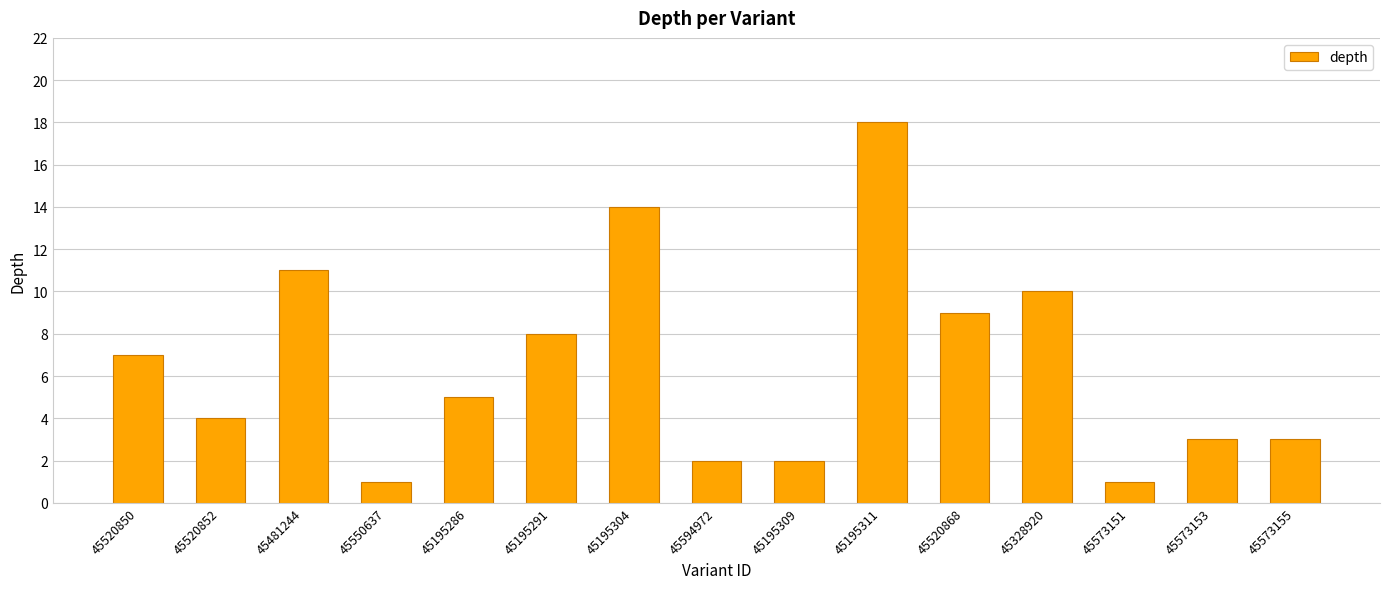

True or false: the data shows 5 at 45328920.

False